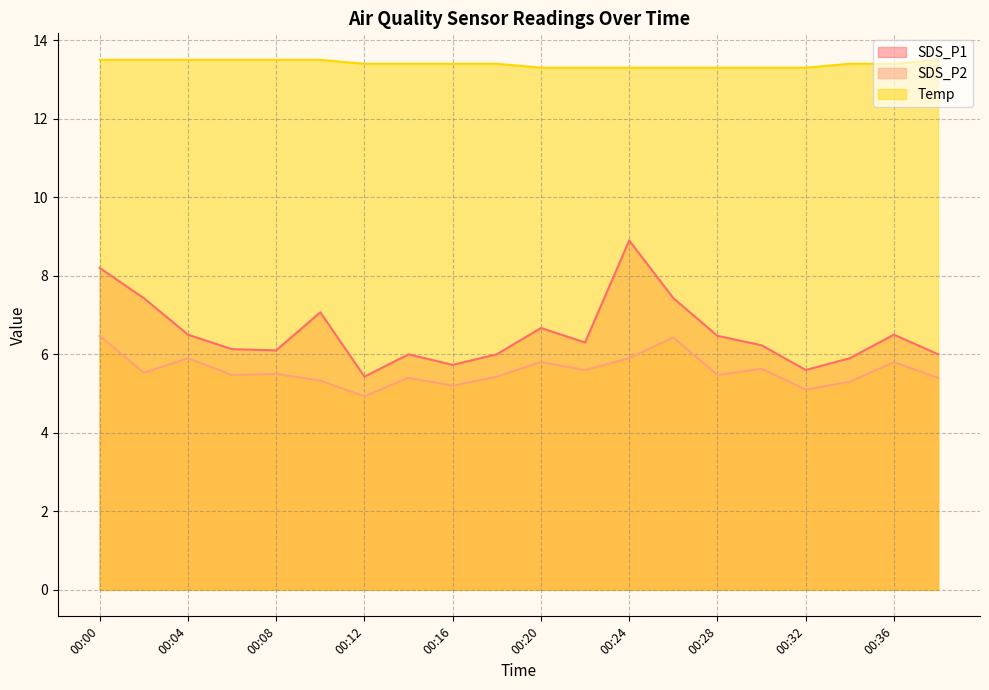

Which category has the highest value across all series?

00:00